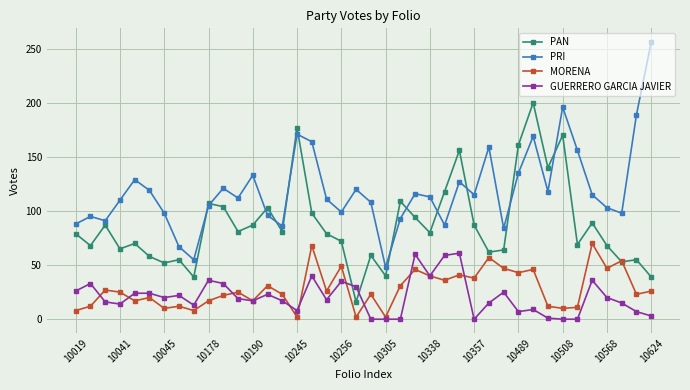

Which series has the largest range (max minus min)?

PRI